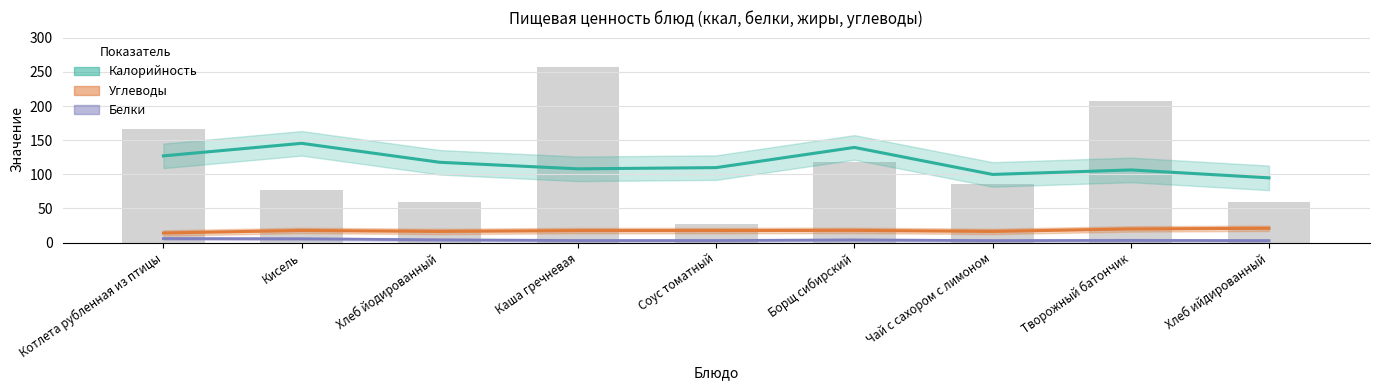

What is the value of the Углеводы bar at the 4th from the left?

17.5